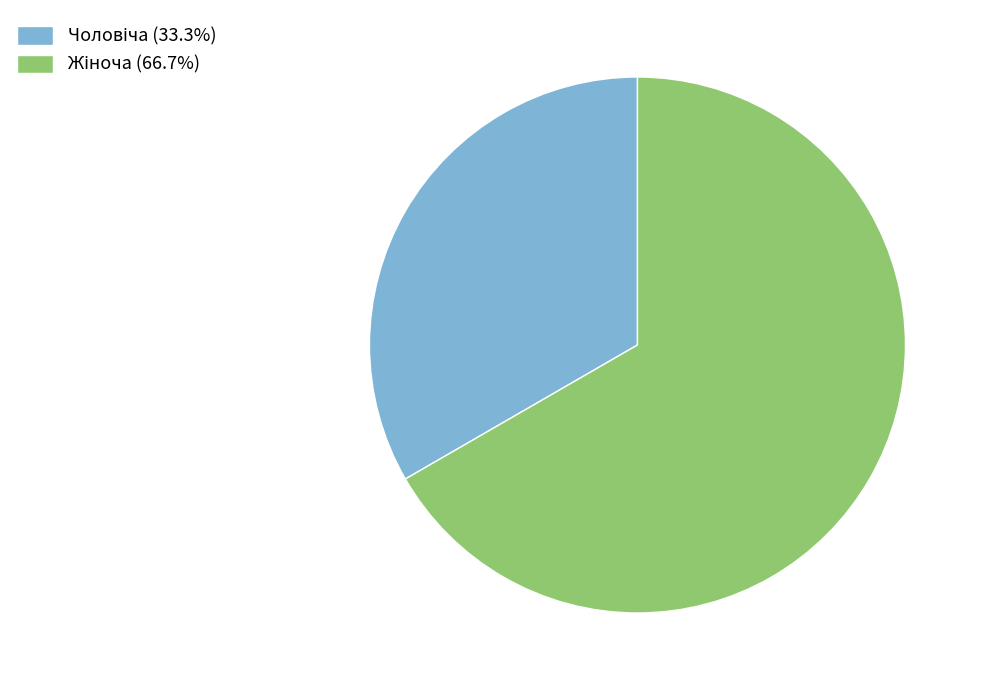

Is there any slice that represents more than half of the pie?

Yes